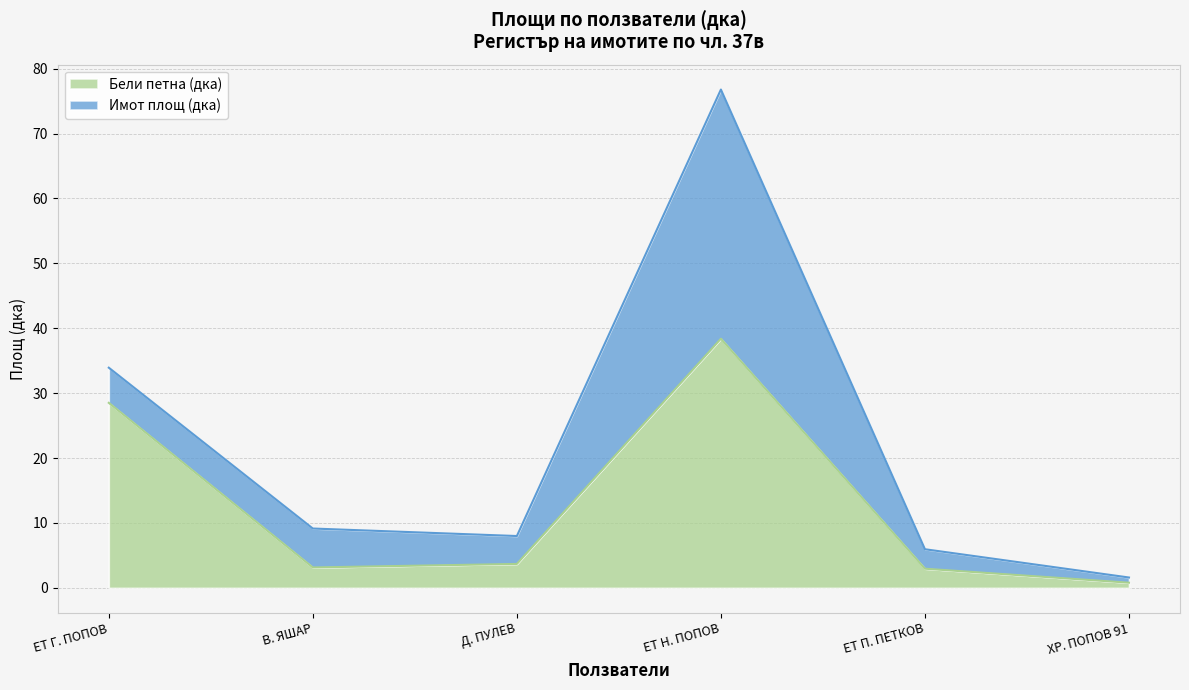

Which category has the lowest value in the Бели петна (дка) series?

ХР. ПОПОВ 91